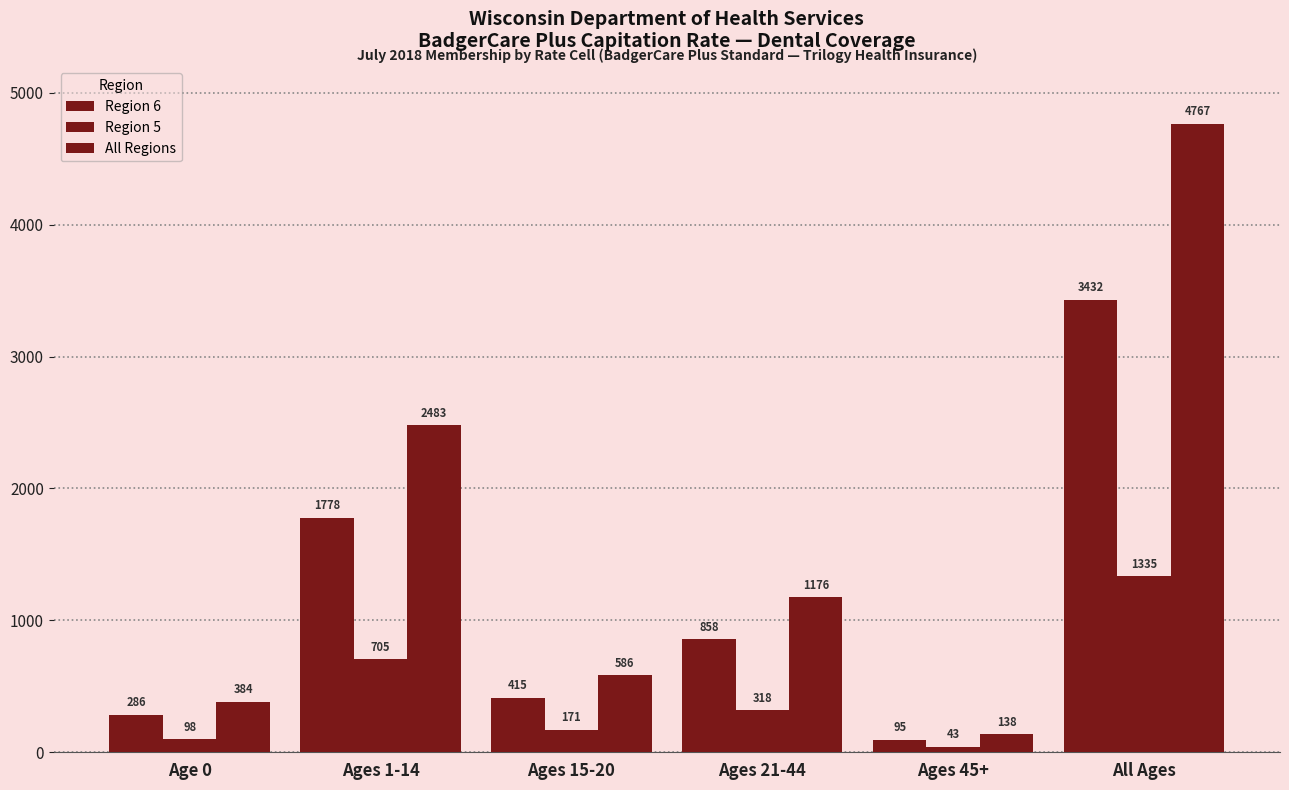

Reading left to right, extract all data points from this chart.

Region 6: 286	1778	415	858	95	3432
Region 5: 98	705	171	318	43	1335
All Regions: 384	2483	586	1176	138	4767